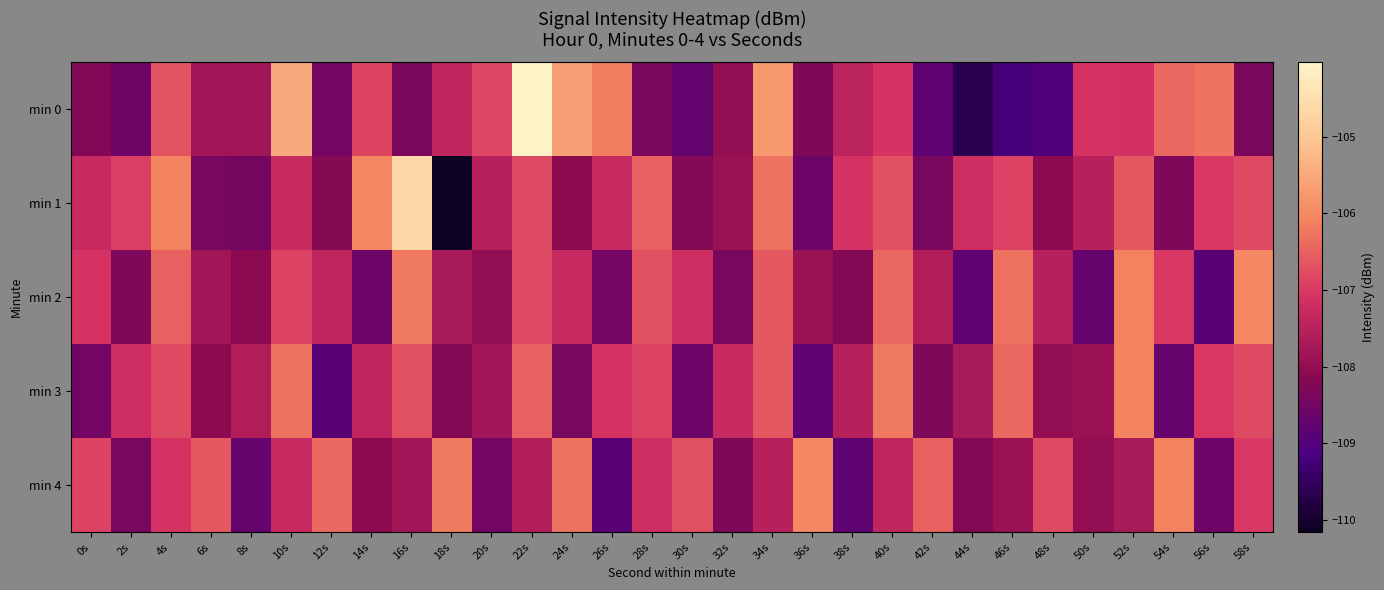

List the series in order of their peak value, highest first.

min 0, min 1, min 2, min 4, min 3